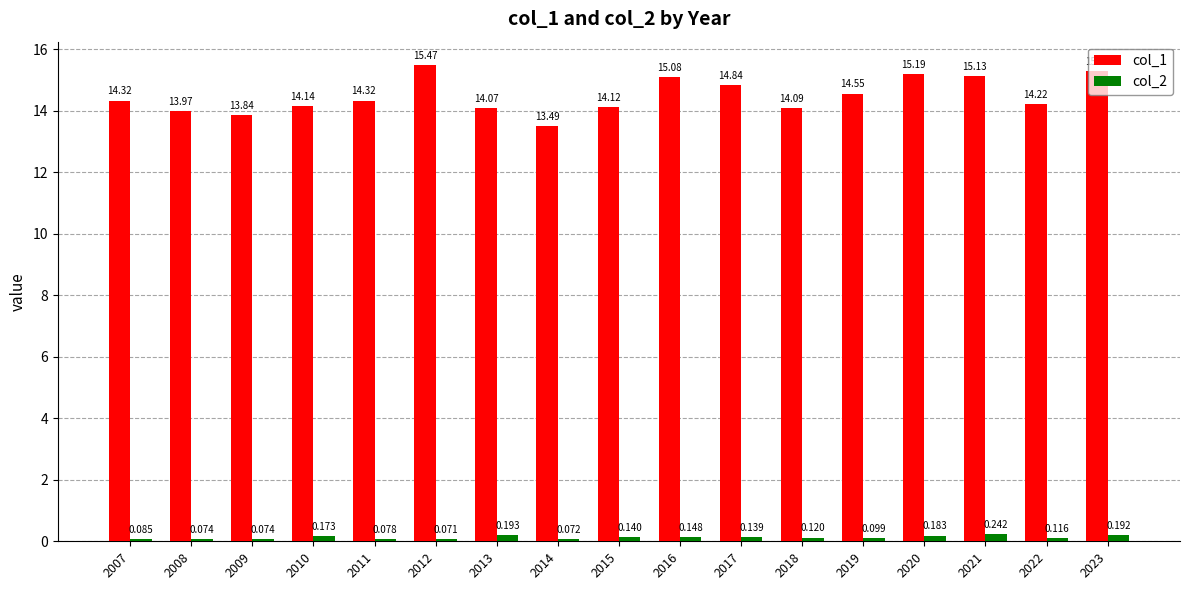

Rank the series by their maximum value, from highest to lowest.

col_1, col_2